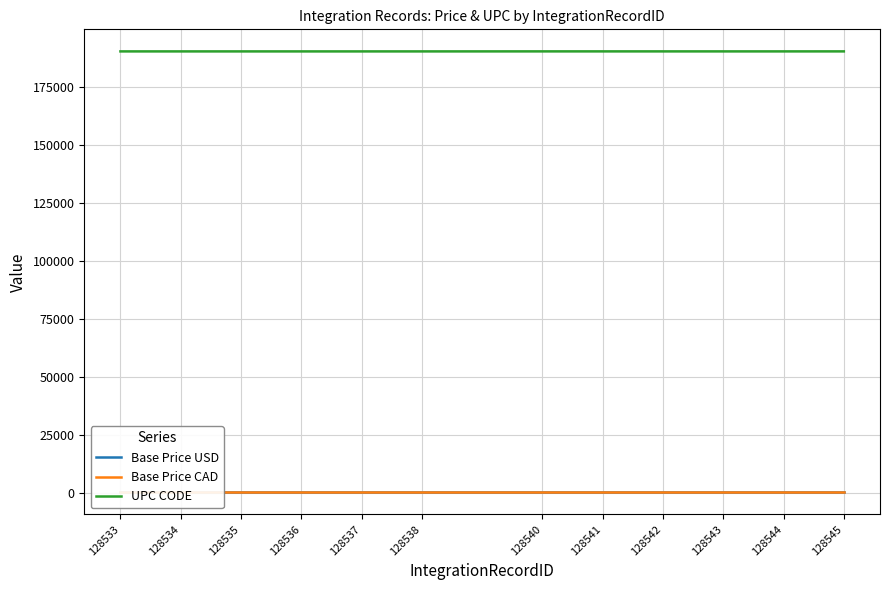

Which series has the widest spread of values?

UPC CODE